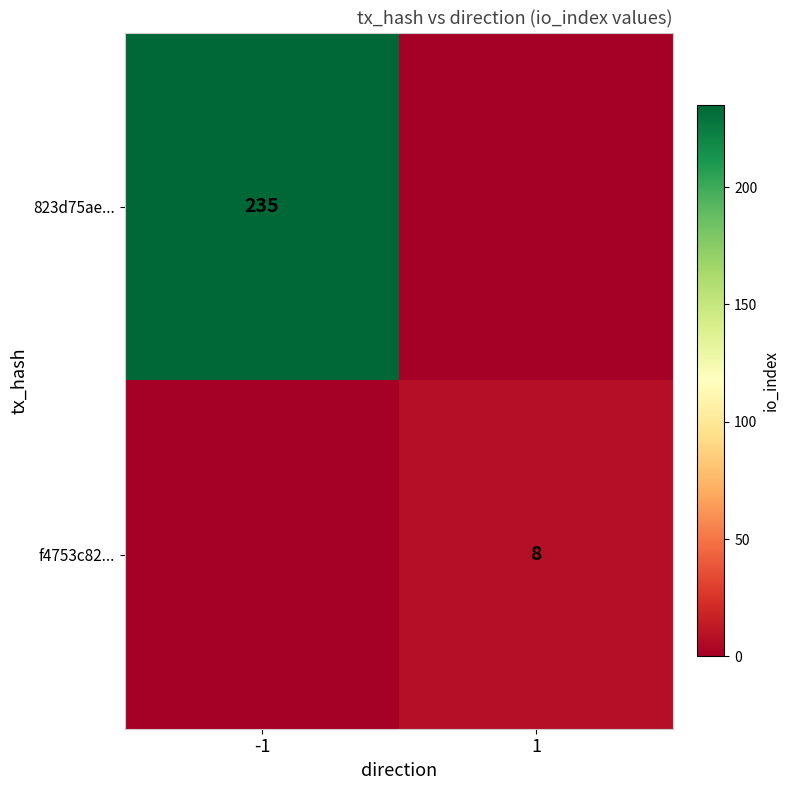

What is the total value across all series at -1?

235